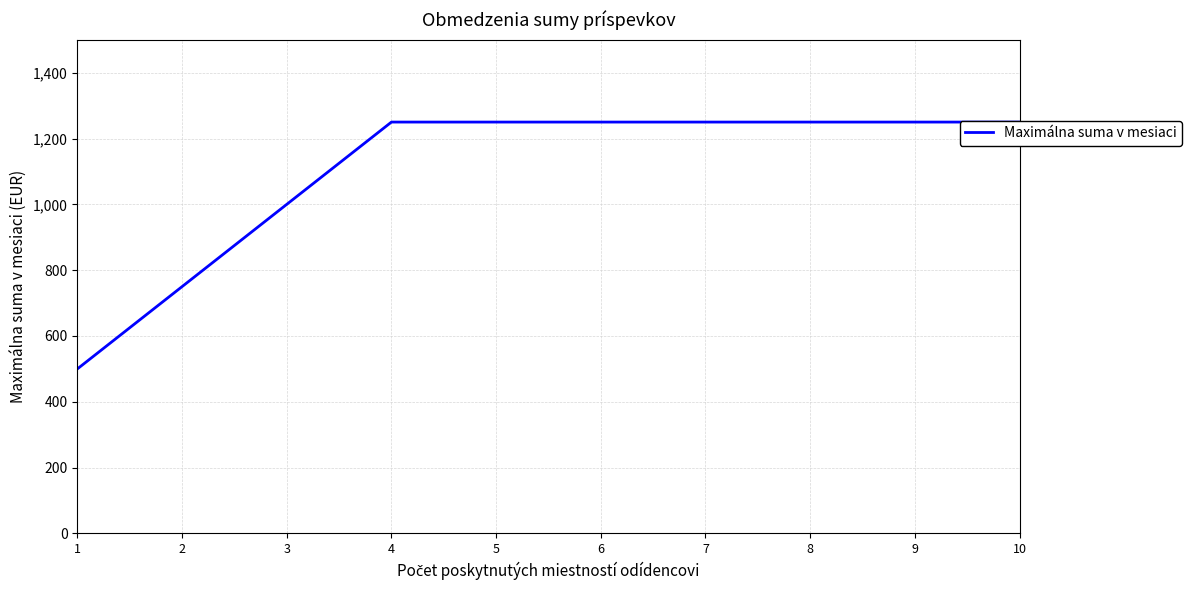

Reading left to right, transcribe all the data shown in this chart.

1=500	2=750	3=1000	4=1250	5=1250	6=1250	7=1250	8=1250	9=1250	10=1250